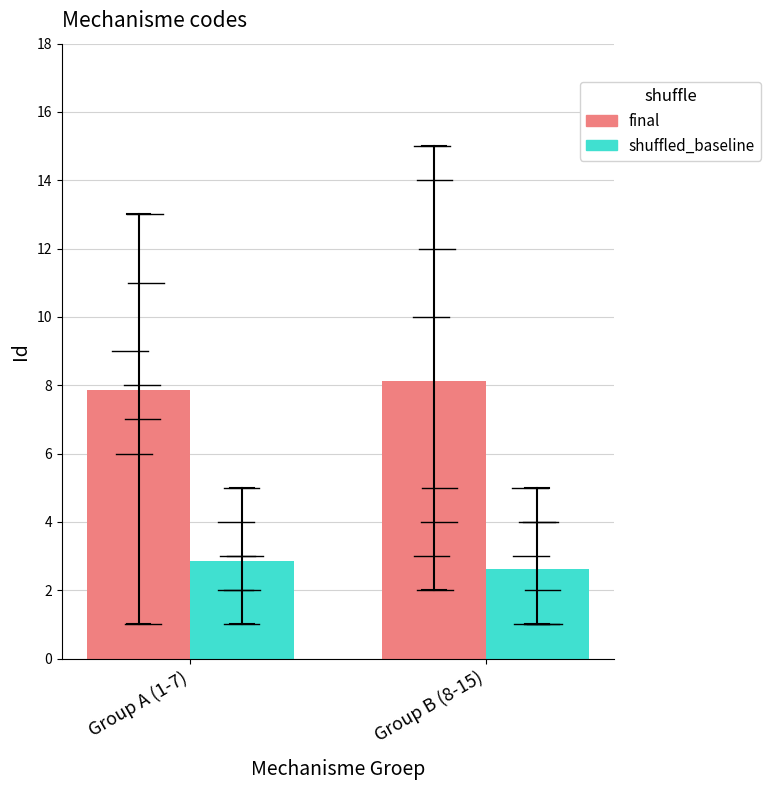

Does the chart contain any negative values?

No